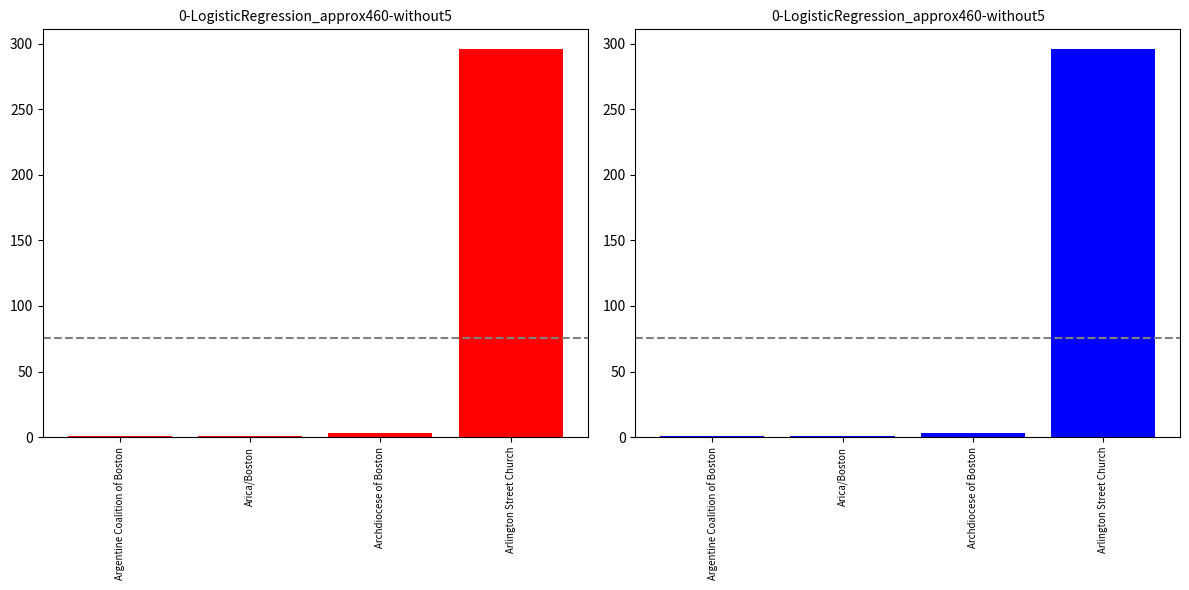

What is the greatest value displayed?

296